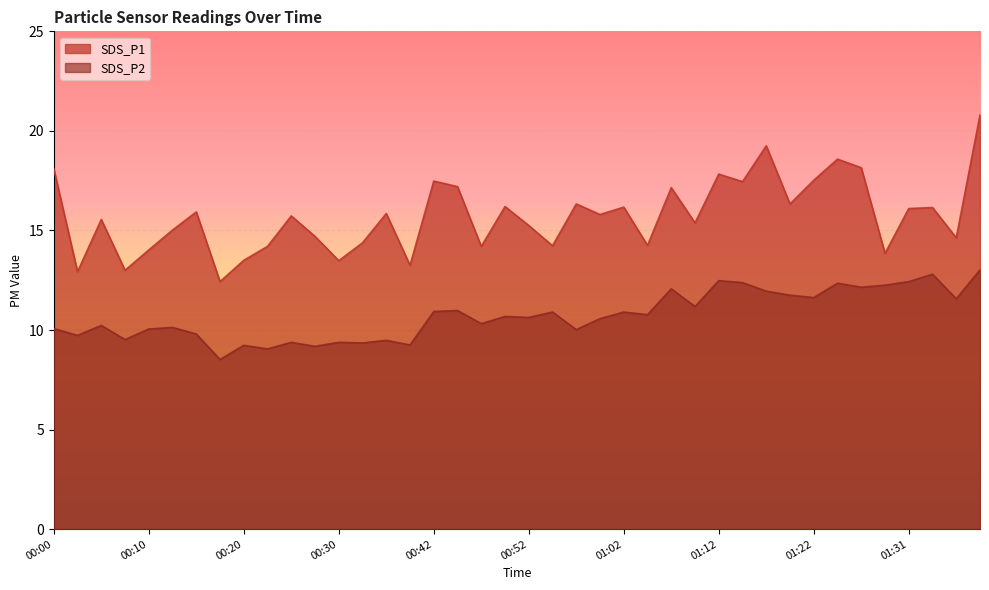

True or false: SDS_P2 and SDS_P1 intersect in this chart.

False